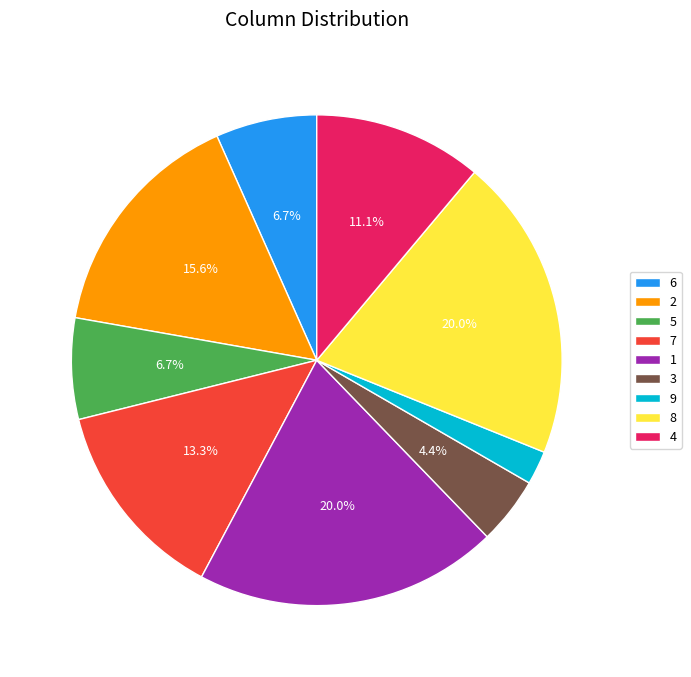

Does any single category account for the majority?

No